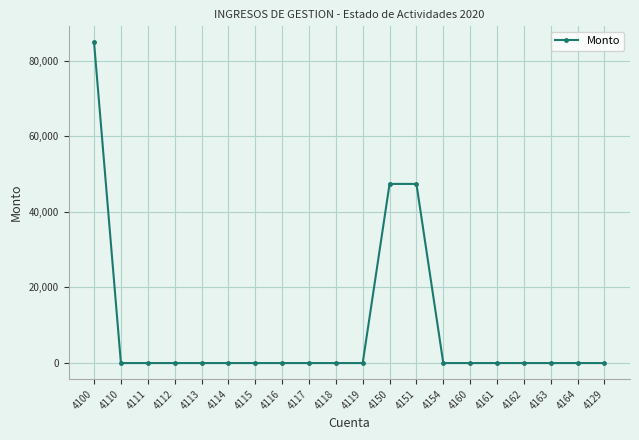

What is the average value?

8978.6